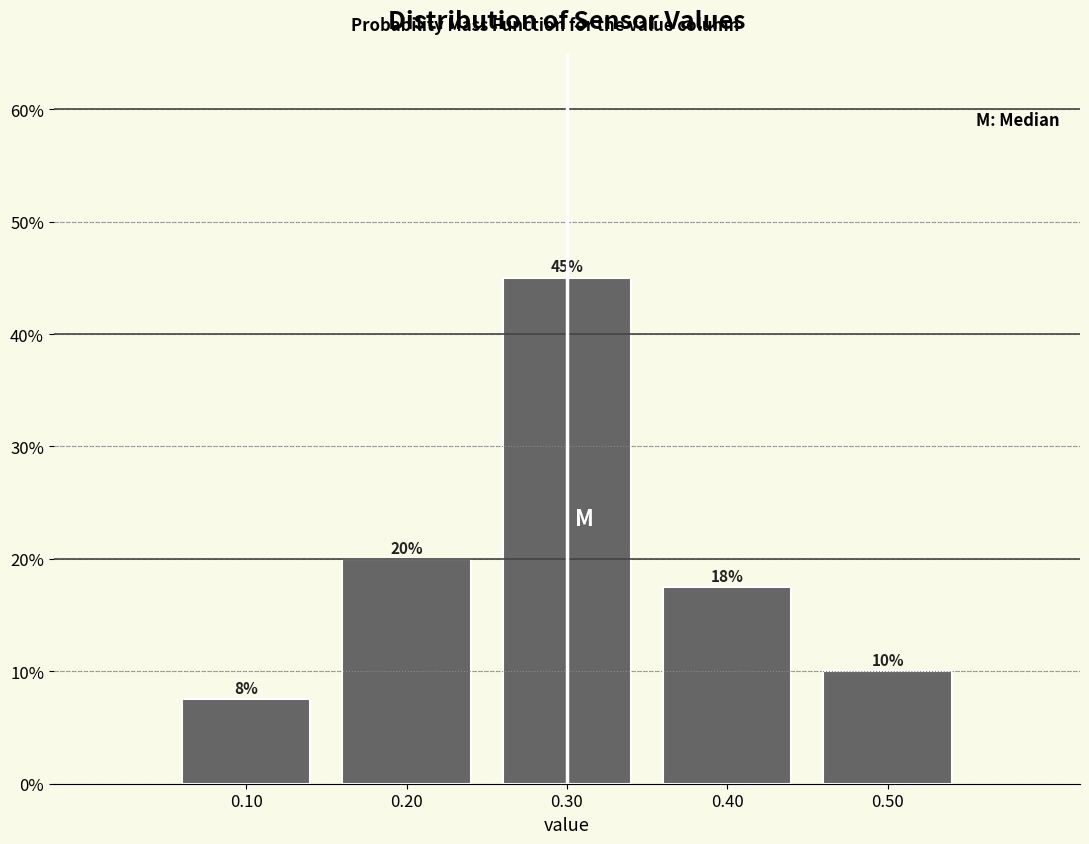

True or false: the data shows 17.5 at 0.40.

True